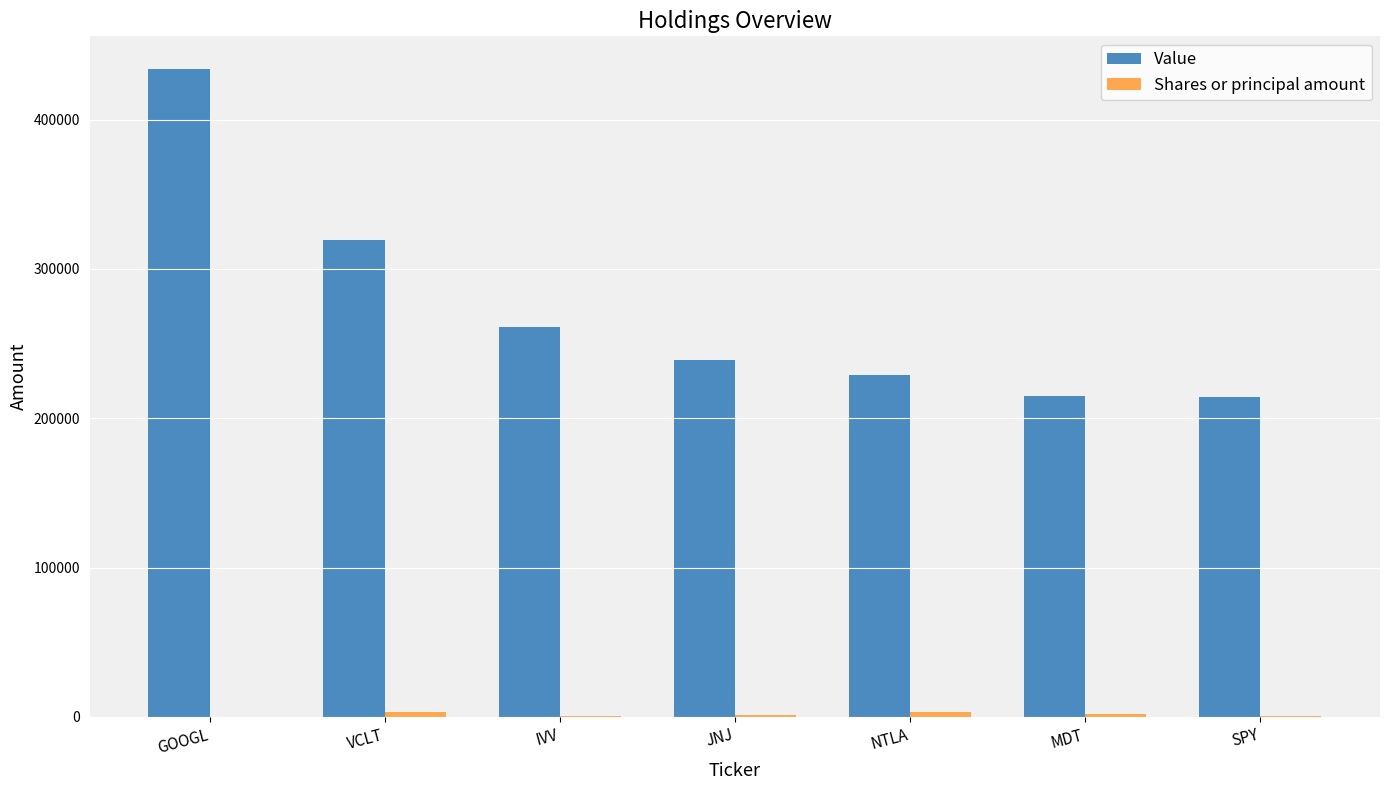

Which series has the widest spread of values?

Value